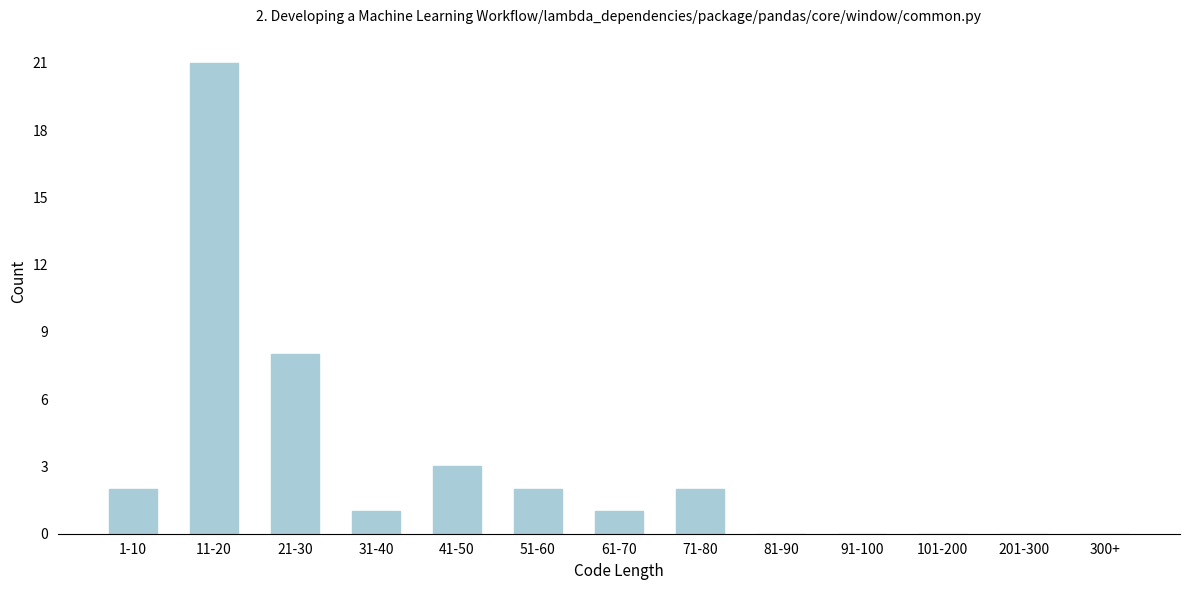

Reading left to right, list all the values displayed in this chart.

1-10=2	11-20=21	21-30=8	31-40=1	41-50=3	51-60=2	61-70=1	71-80=2	81-90=0	91-100=0	101-200=0	201-300=0	300+=0